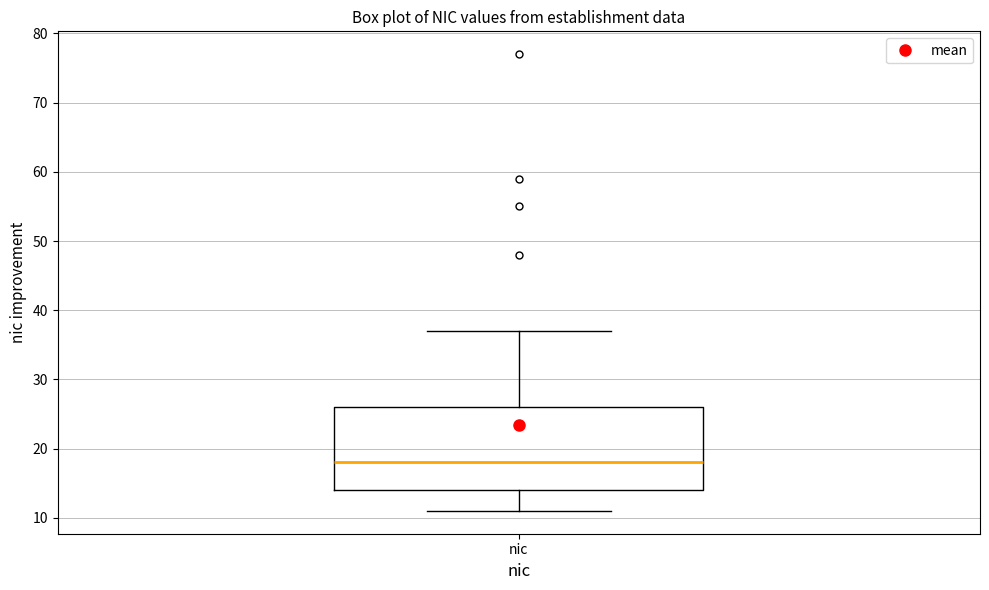

Read this box plot against the y-axis: the position of the median line, the range covered by the box, and the ends of both whiskers. The values are not printed on the chart, so give them approximately, as read against the axis.

median 18, box 14 to 26, whiskers 11 to 37